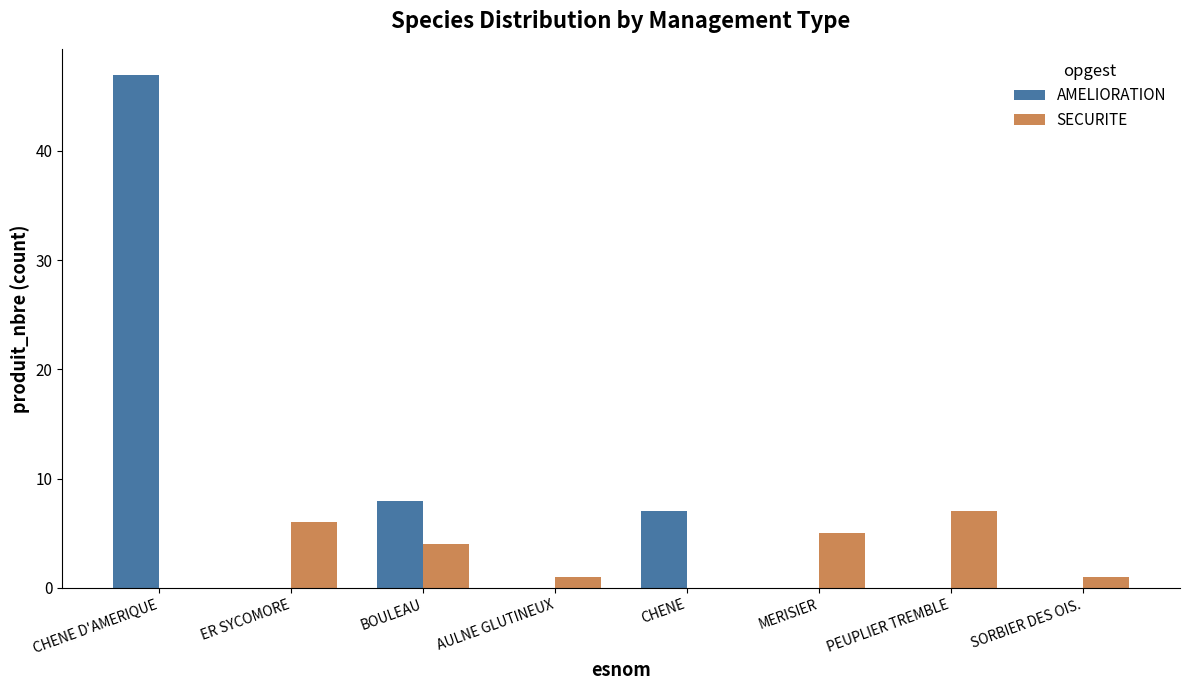

At which category is the sum across all series the highest?

CHENE D'AMERIQUE